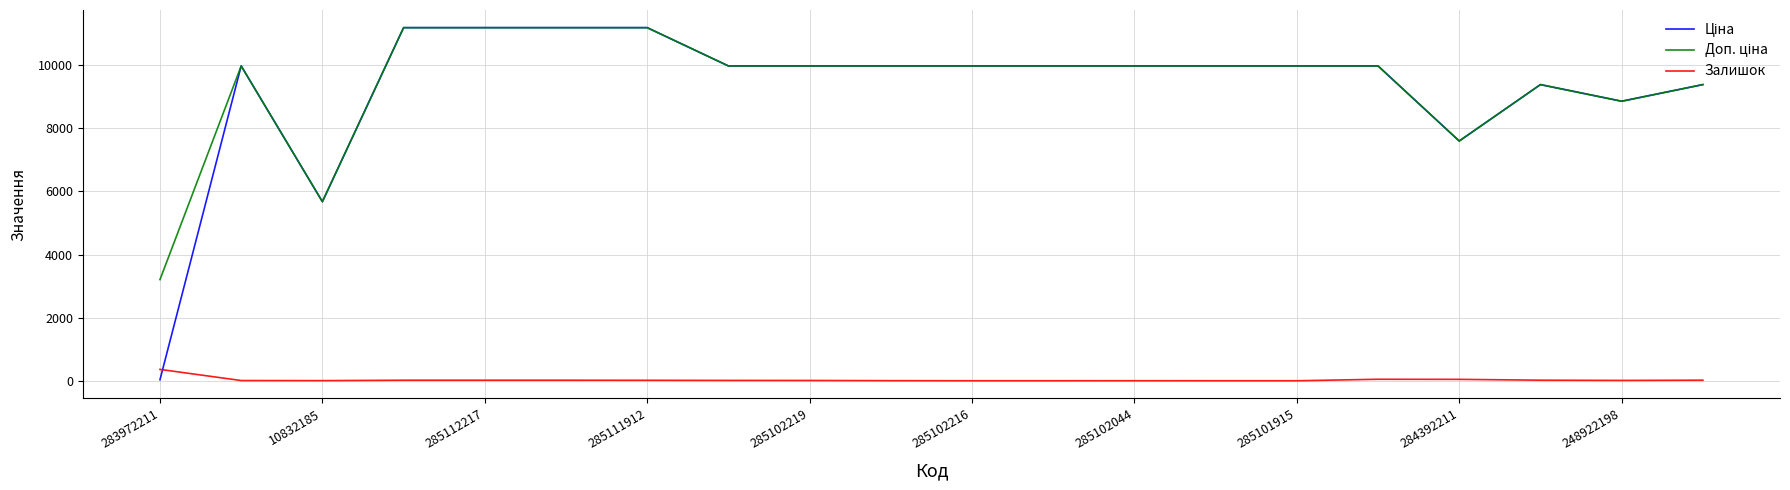

True or false: Доп. ціна and Залишок cross at least once.

False